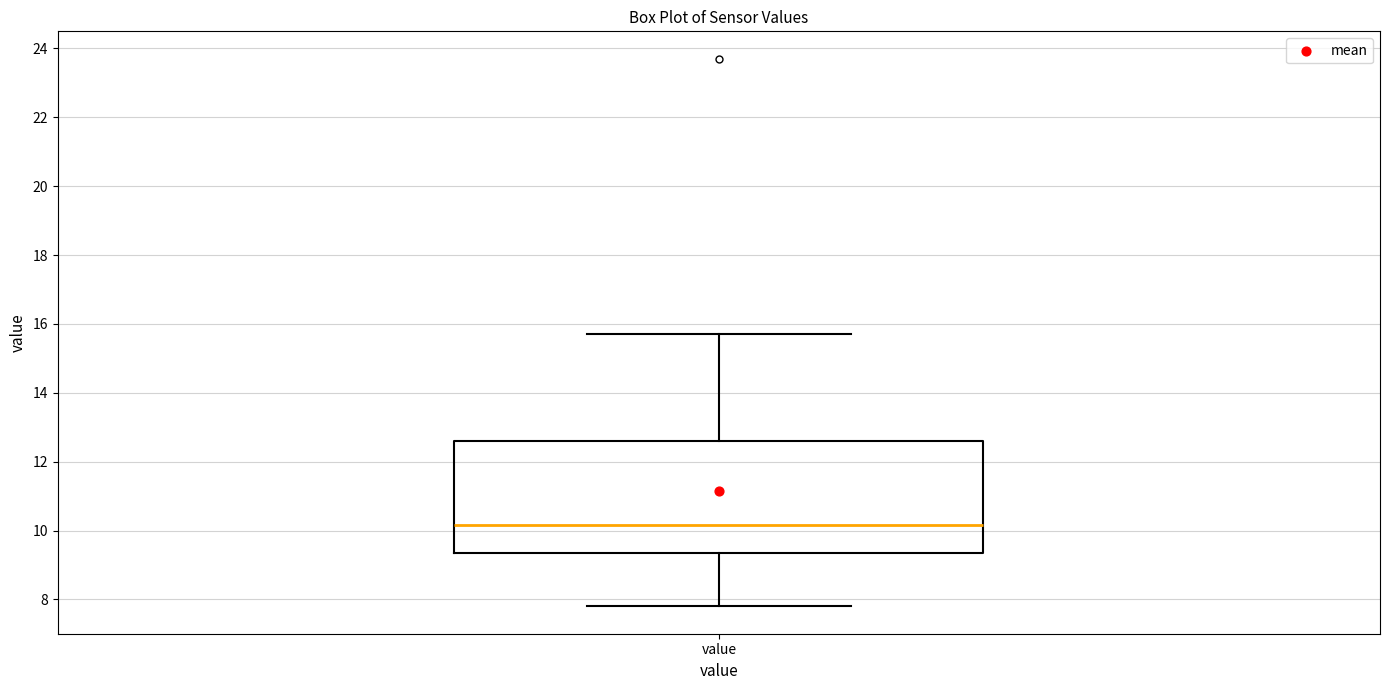

Read this box plot against the y-axis: the position of the median line, the range covered by the box, and the ends of both whiskers. The values are not printed on the chart, so give them approximately, as read against the axis.

median 10.2, box 9.4 to 12.6, whiskers 7.8 to 15.8